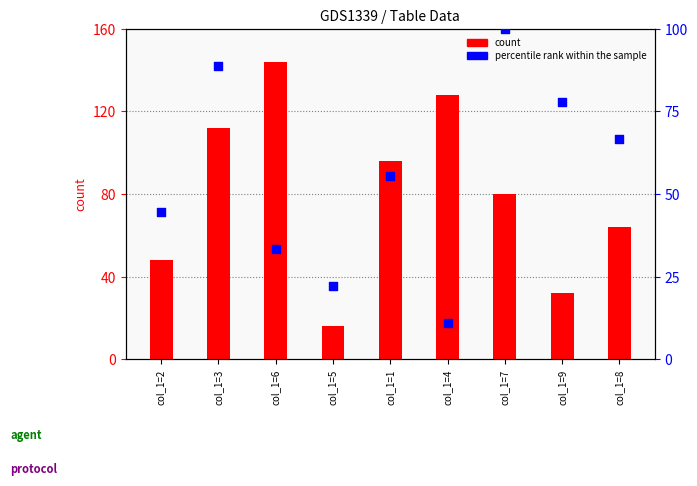

What is the total value across all series at col_1=1?

151.6